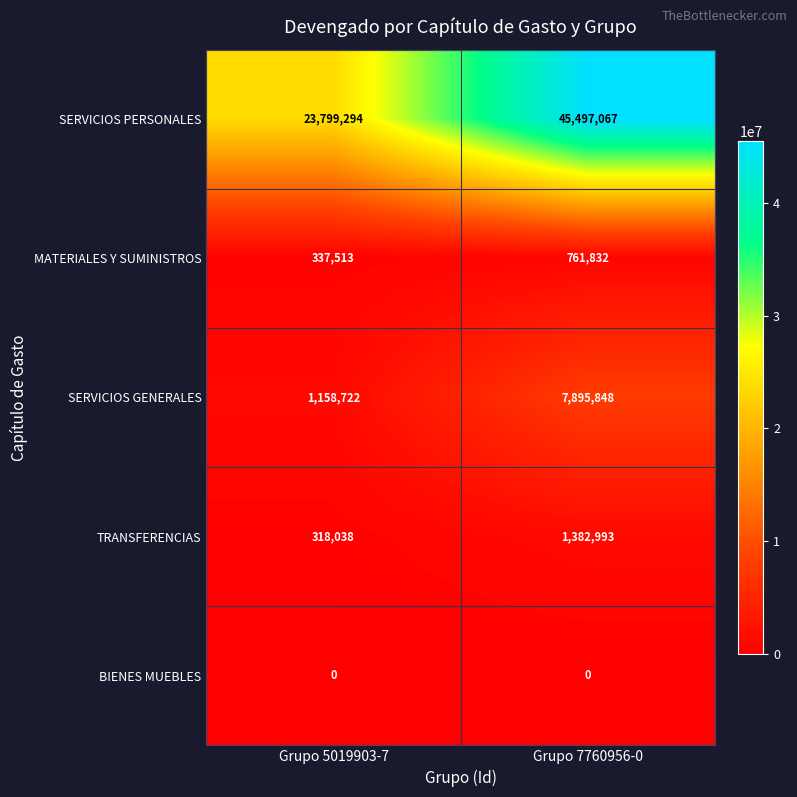

How many categories are shown in the chart?

2